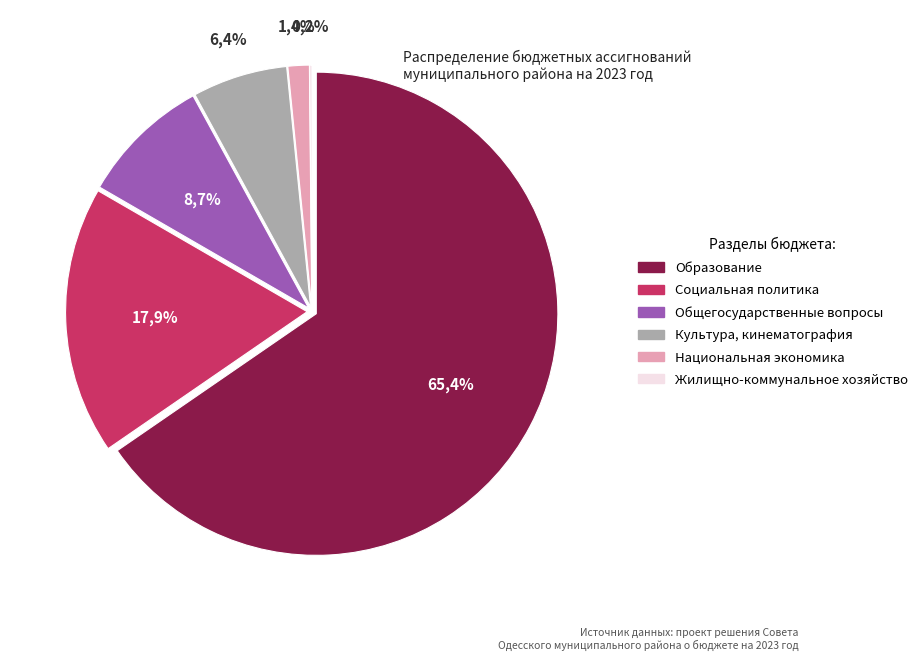

What is the largest slice in the pie chart?

Образование